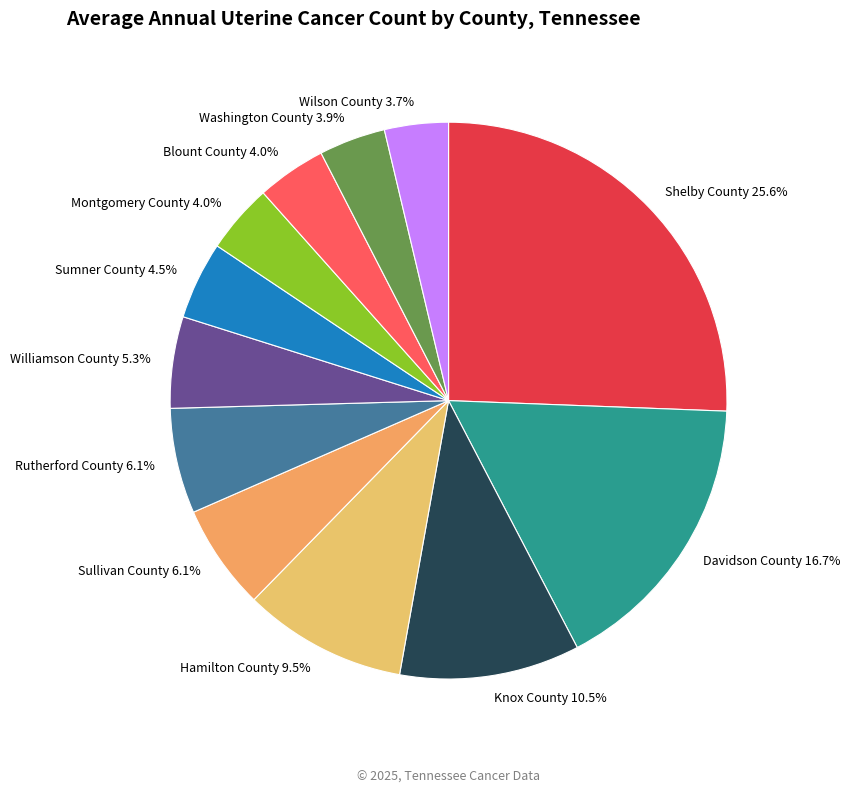

Does any single category account for the majority?

No